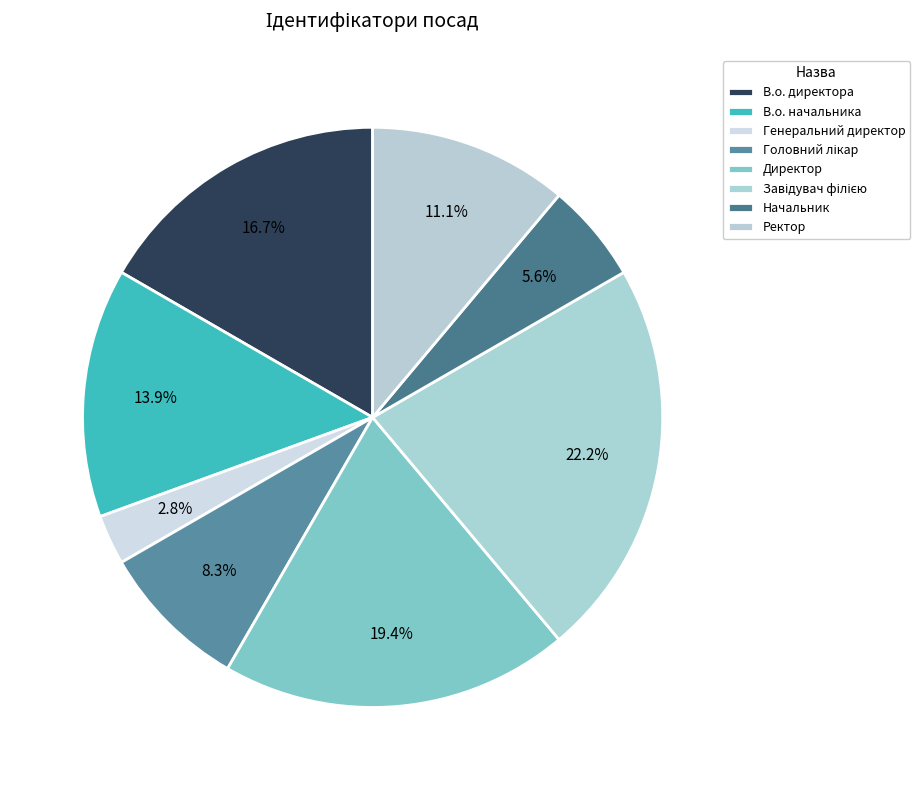

To the nearest percent, what portion does Завідувач філією represent?

22%